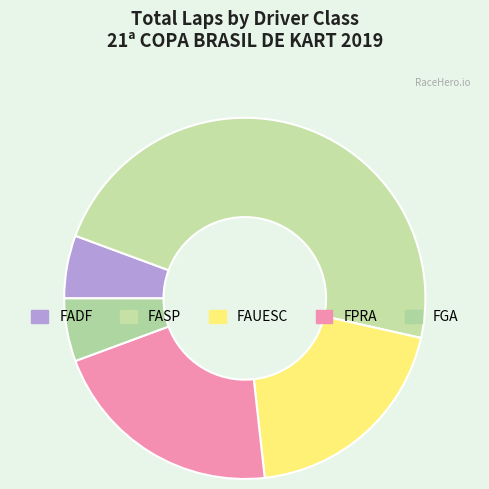

How many segments does this pie chart have?

5